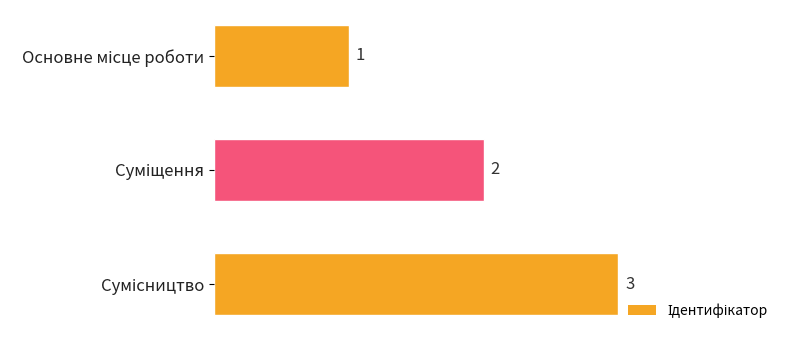

What is the value of the 1st bar from the top?

1